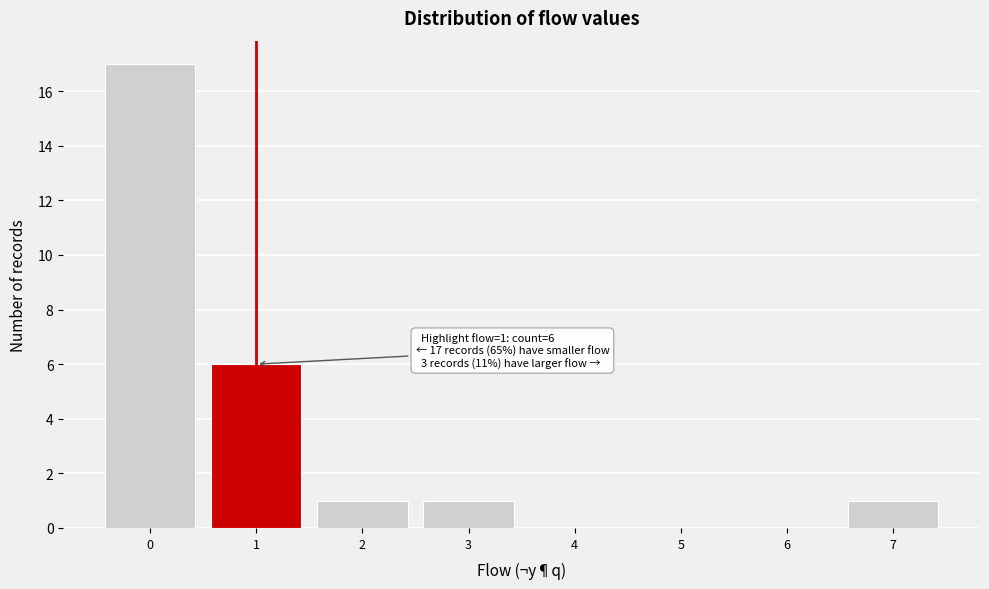

Which range on the x-axis has the tallest bar?

-0.5 to 0.5